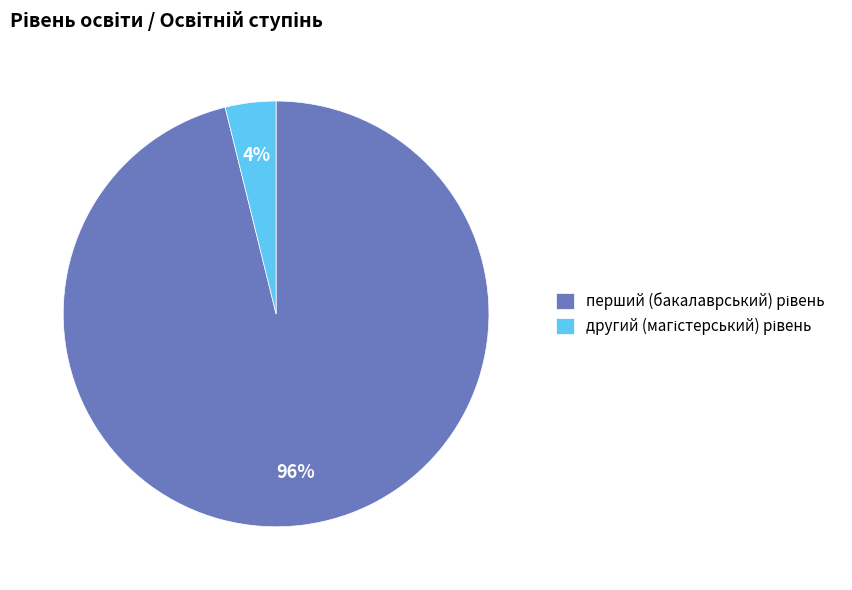

How many segments does this pie chart have?

2